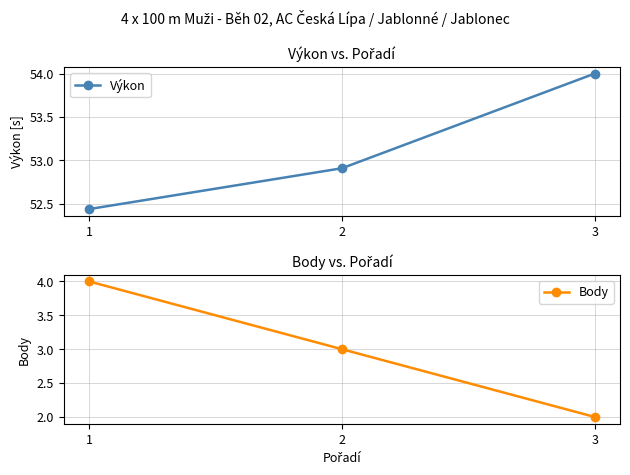

What is the value of the Body point at the 3rd from the left?

2